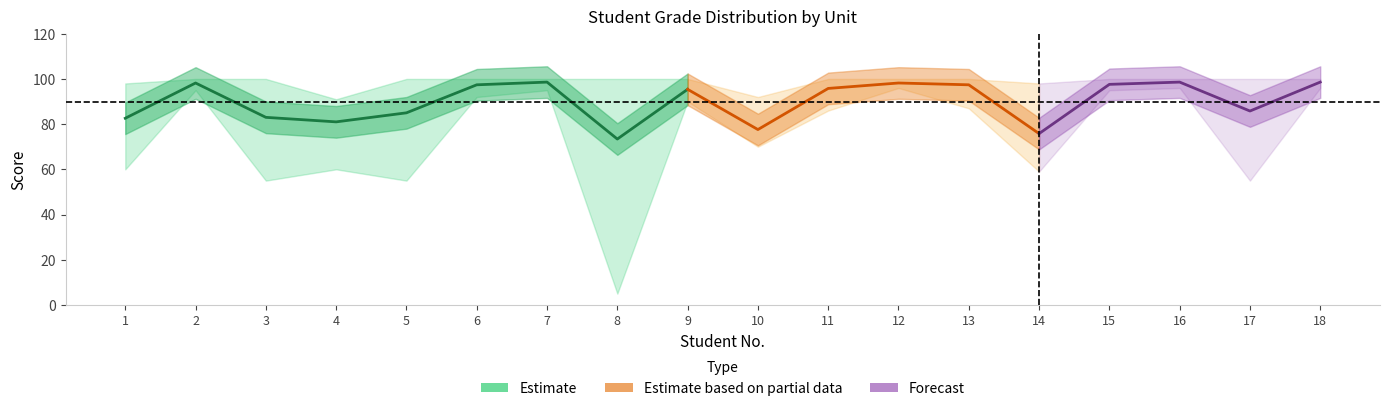

The U2 series shows 41 at 15. True or false?

False